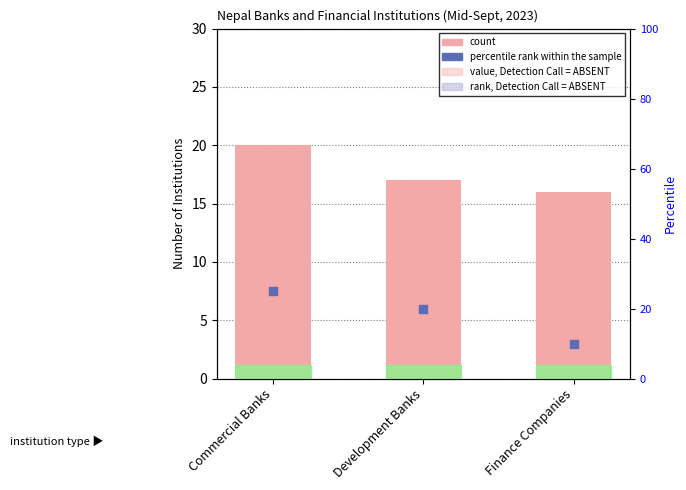

Which series contains the highest Y value?

percentile rank within the sample